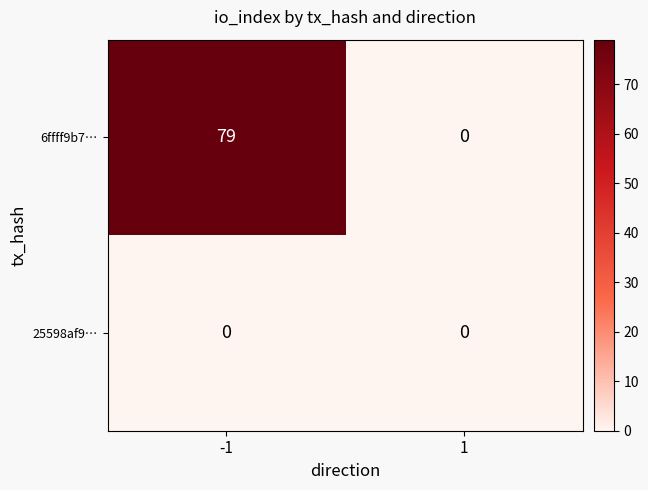

Which category has the highest value across all series?

-1